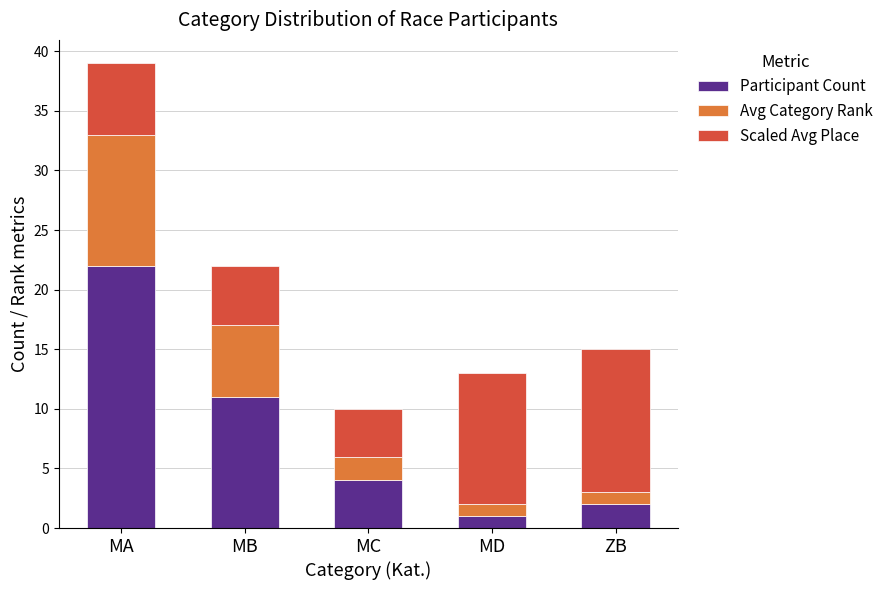

What is the total value across all series at ZB?

15